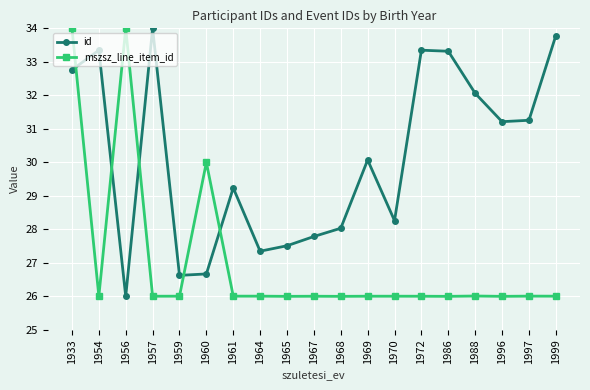

Rank the series by their average value, from highest to lowest.

id, mszsz_line_item_id